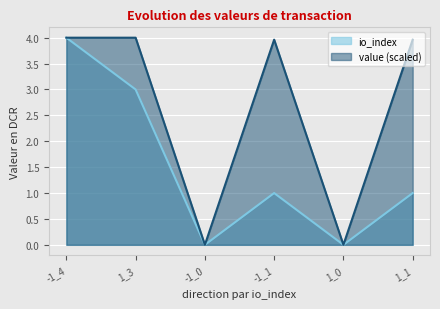

Which category has the highest value in the io_index series?

-1_4